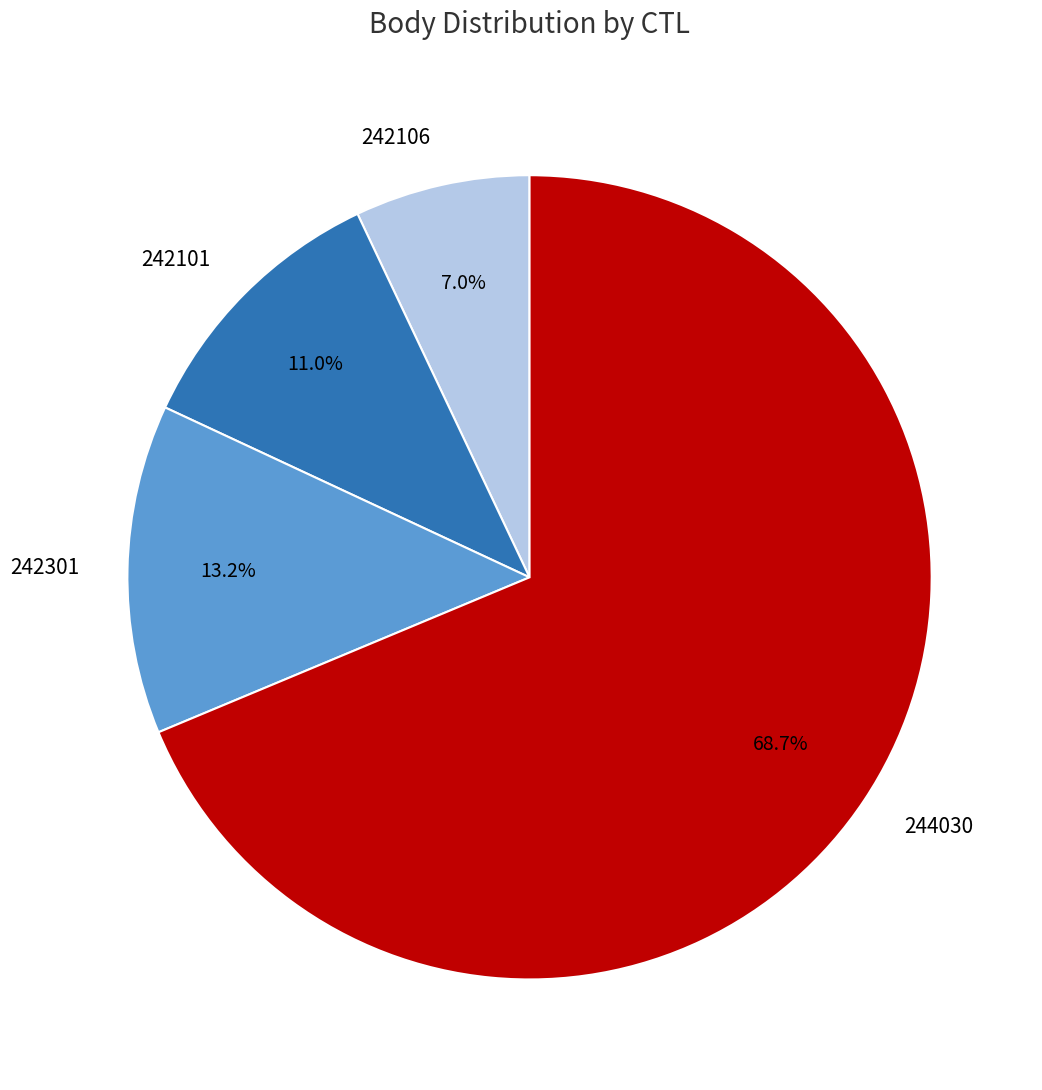

Which has a higher value, 242301 or 242101?

242301